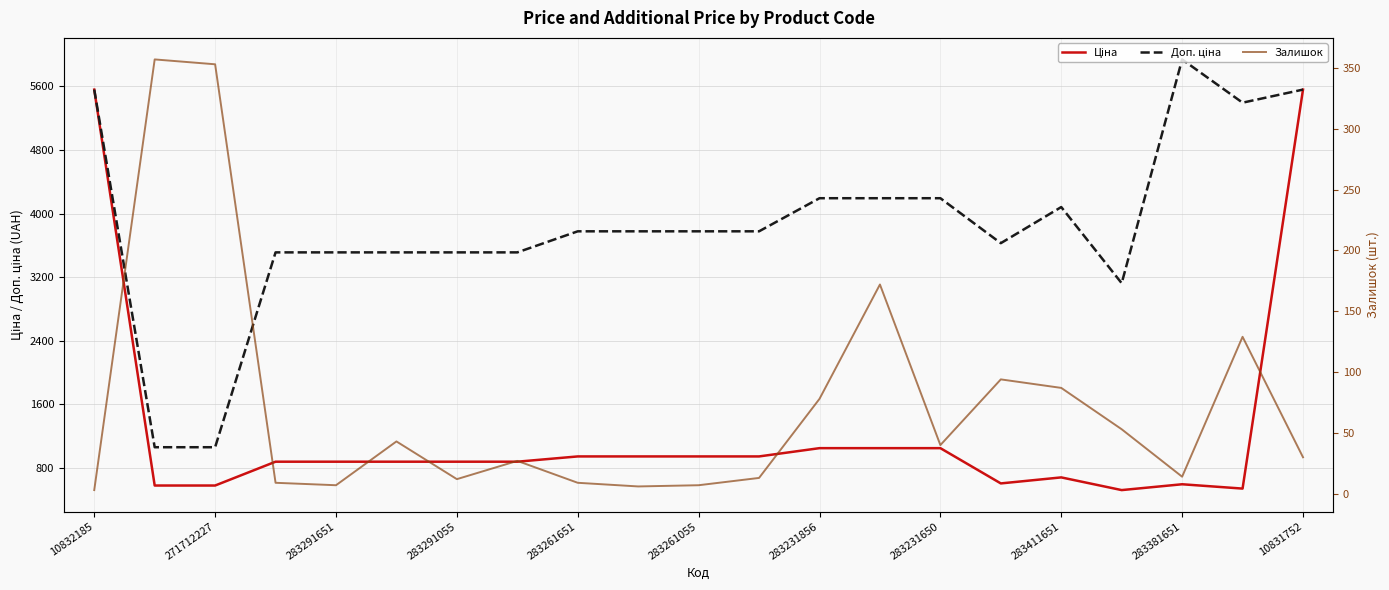

True or false: Ціна and Доп. ціна intersect in this chart.

False